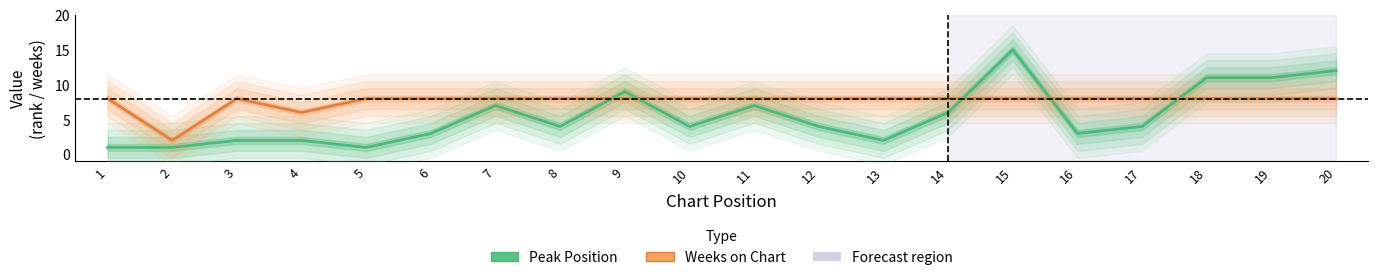

What is the value of the Peak Position point at the 8th from the left?

4